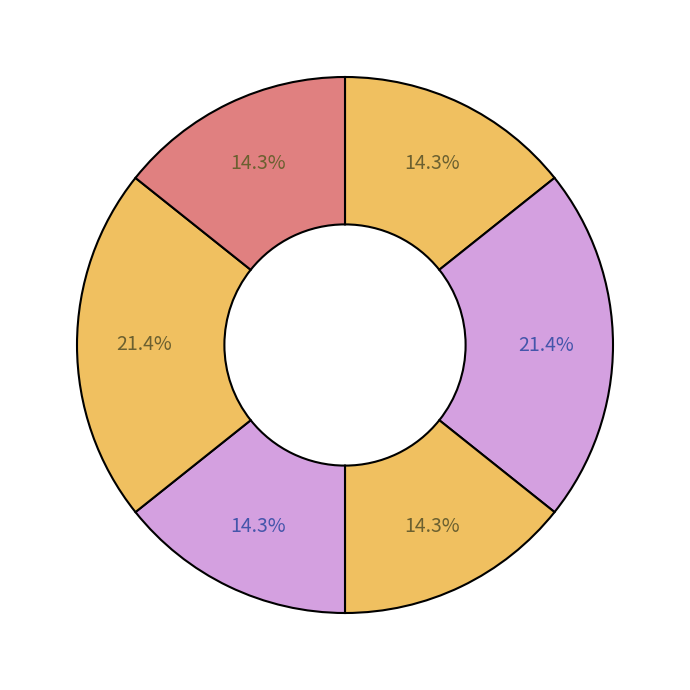

Rank the categories by value from highest to lowest.

201712, 201337, 201711, 201332, 201713, 201718